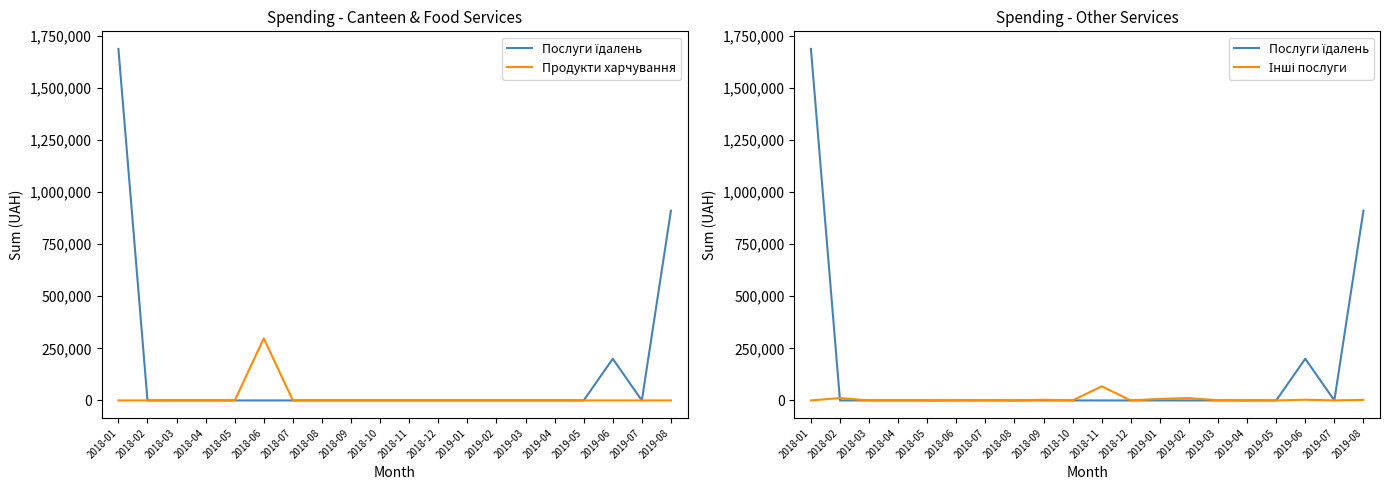

True or false: Послуги їдалень and Продукти харчування cross at least once.

False